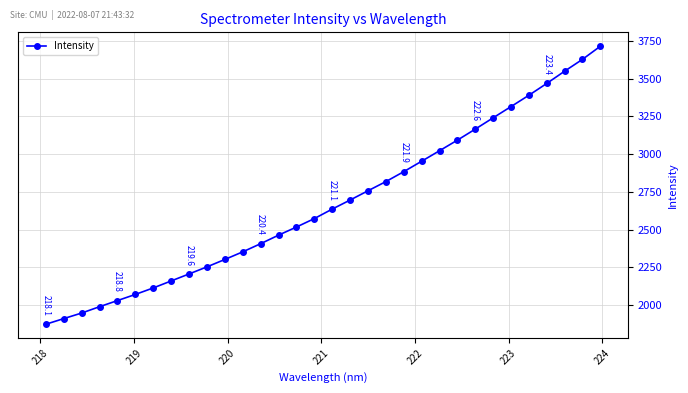

What is the value of the 6th point from the left?

2071.8